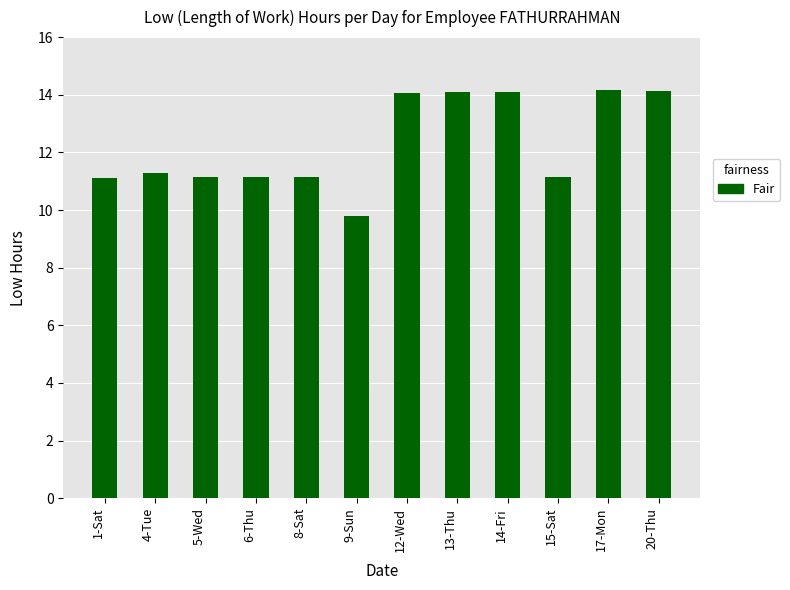

What is the sum of the values at 12-Wed and 20-Thu?

28.2